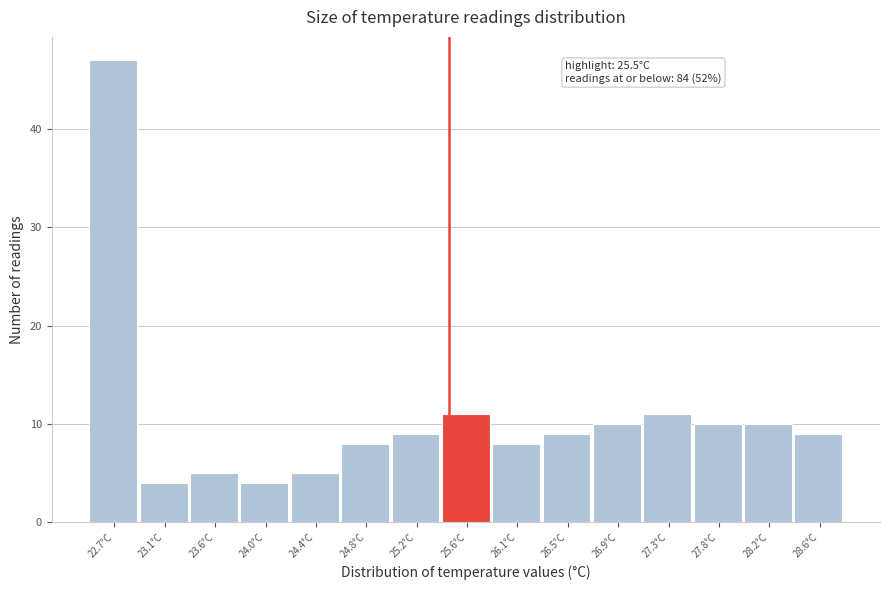

Which range on the x-axis has the tallest bar?

22.50 to 22.92